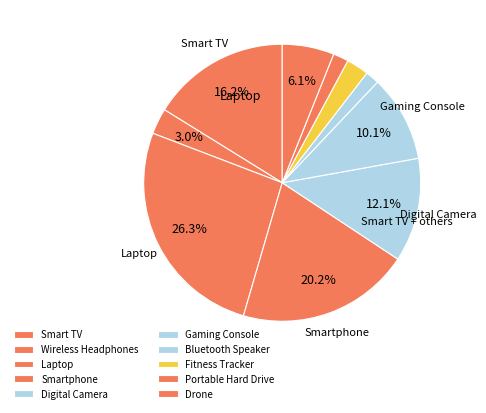

To the nearest percent, what is the difference between the largest and smallest slice percentages?

25%